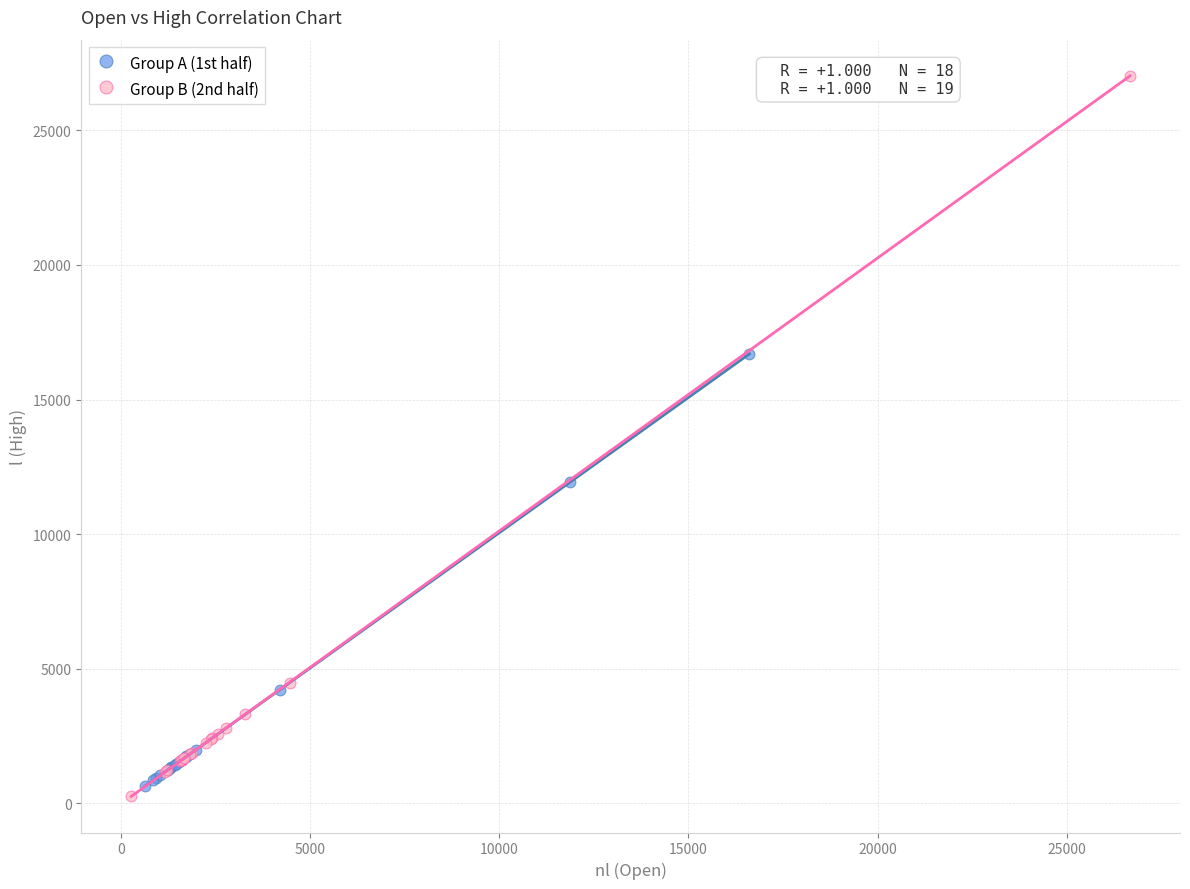

Which series has the largest Y range (max minus min)?

Group B (2nd half)